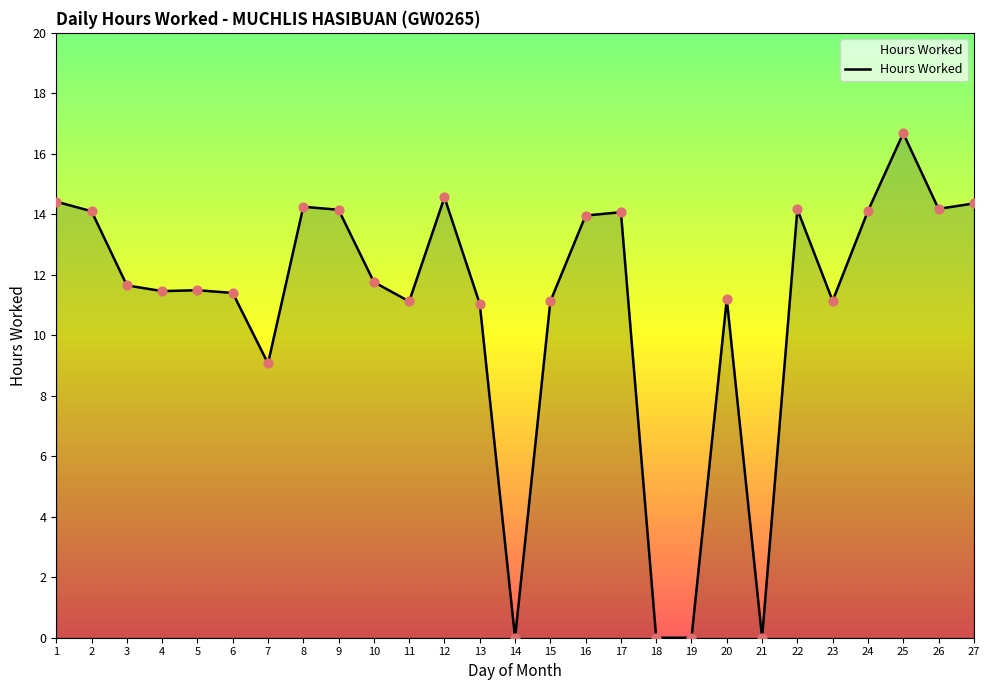

Which has a higher value, 1 or 8?

1